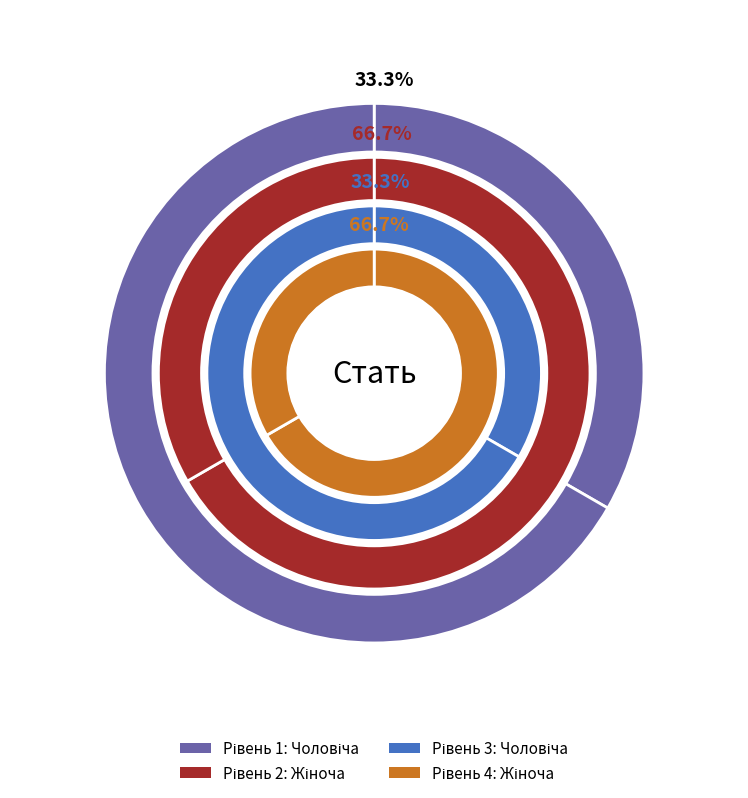

Rank the categories by value from lowest to highest.

Чоловіча, Жіноча